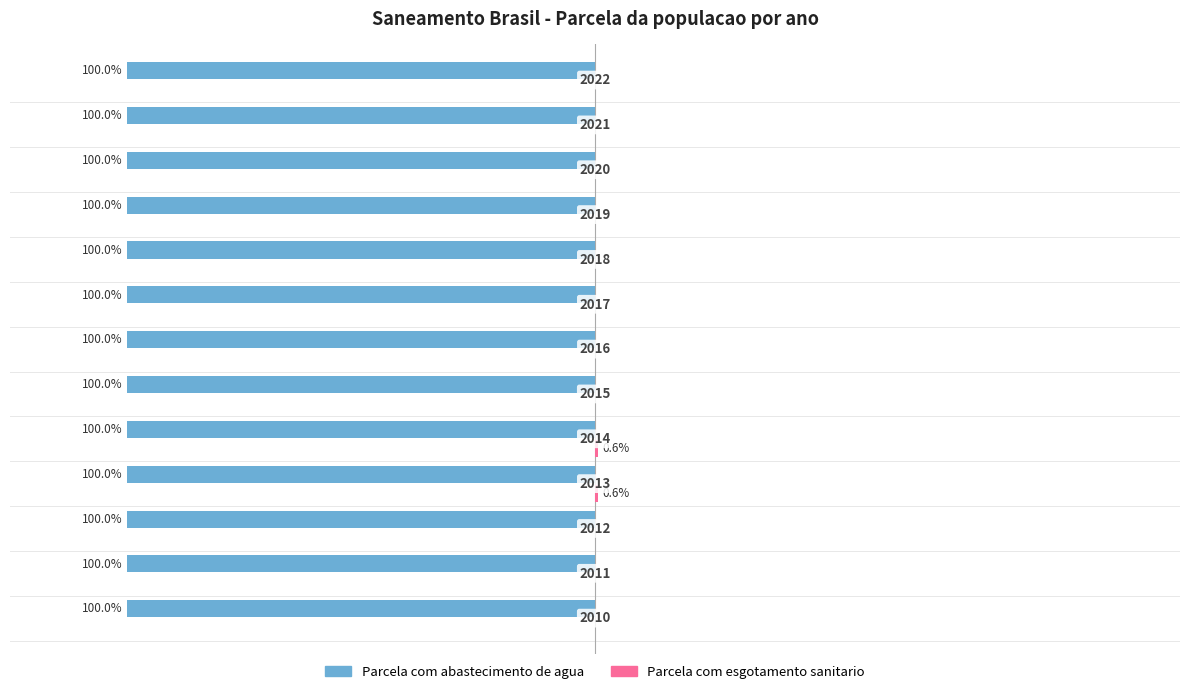

List the series in order of their overall mean, lowest first.

Parcela com esgotamento sanitario, Parcela com abastecimento de agua